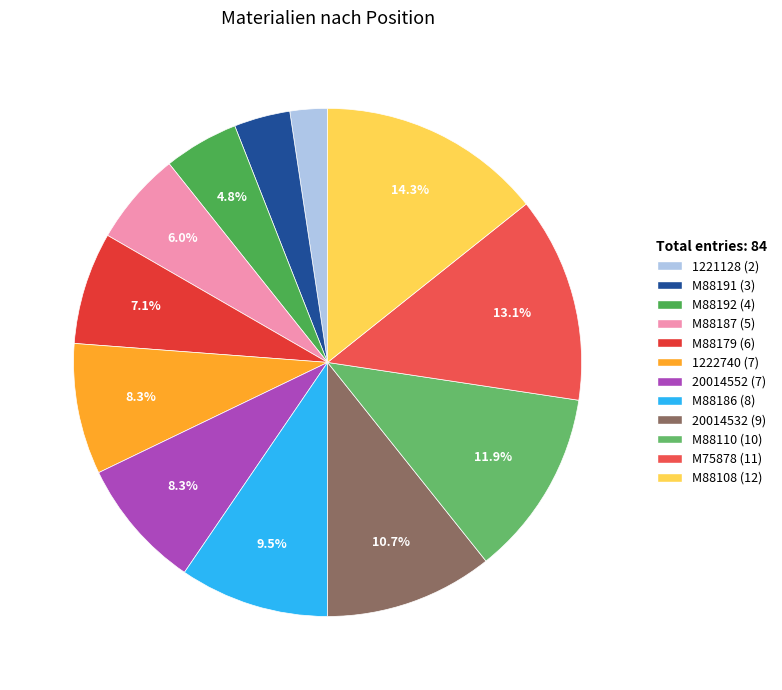

Combined, do 1222740 and M88110 account for over 50%?

No